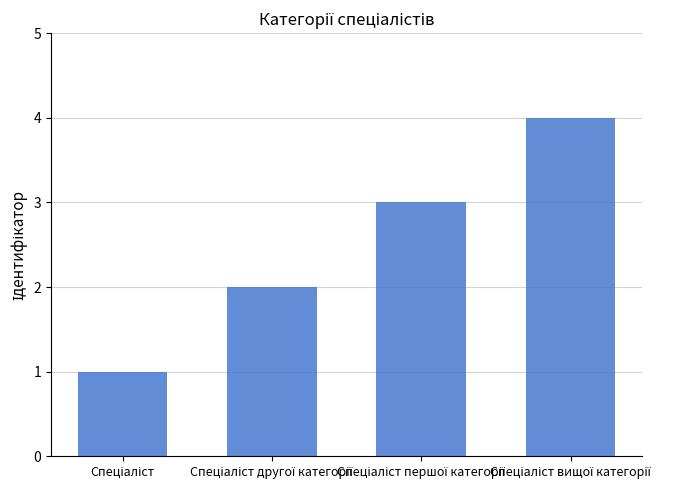

What is the sum of all values?

10